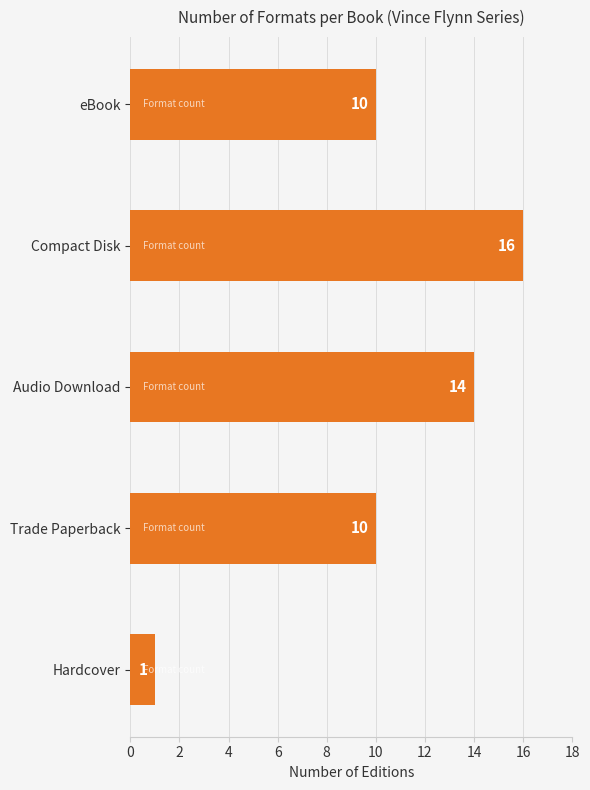

What is the difference between the maximum and second lowest values?

6